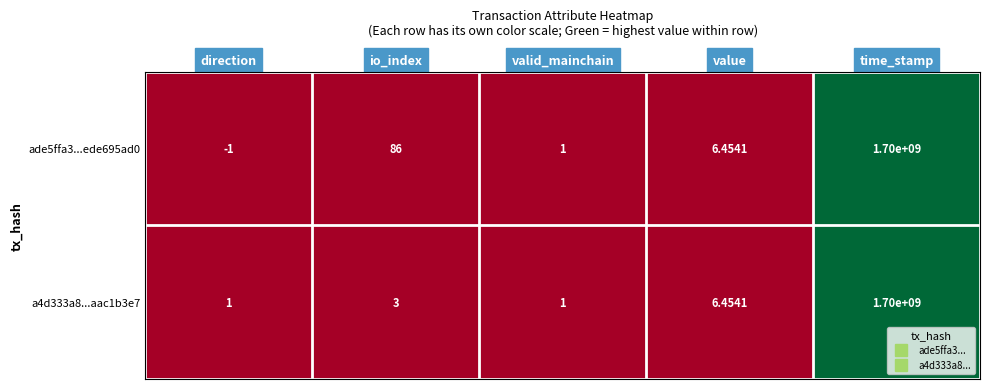

At which category is the sum across all series the highest?

time_stamp